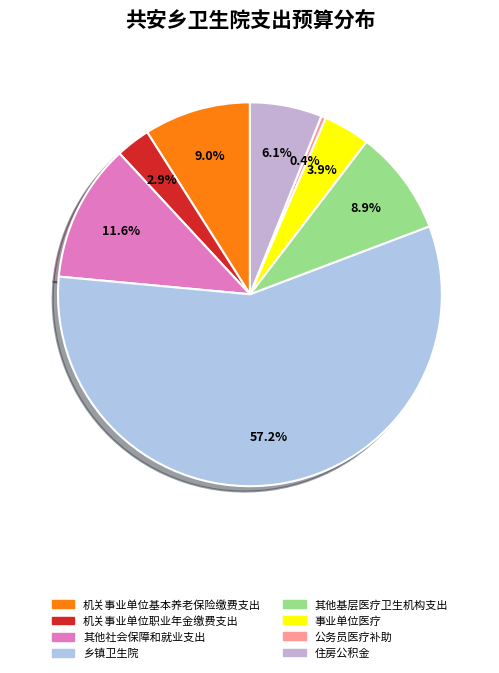

How many slices are in this pie chart?

8